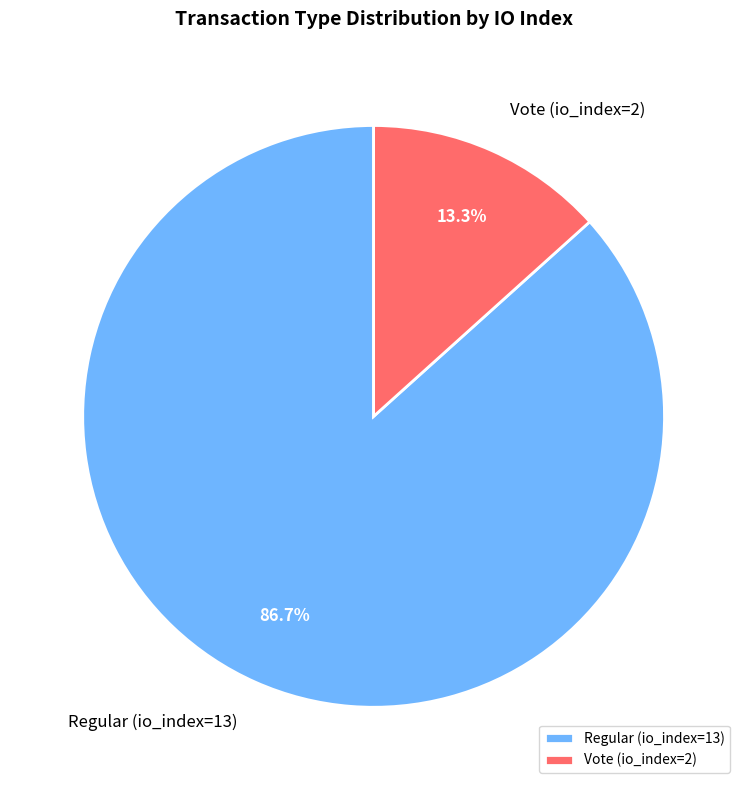

What is the majority slice?

Regular (io_index=13)